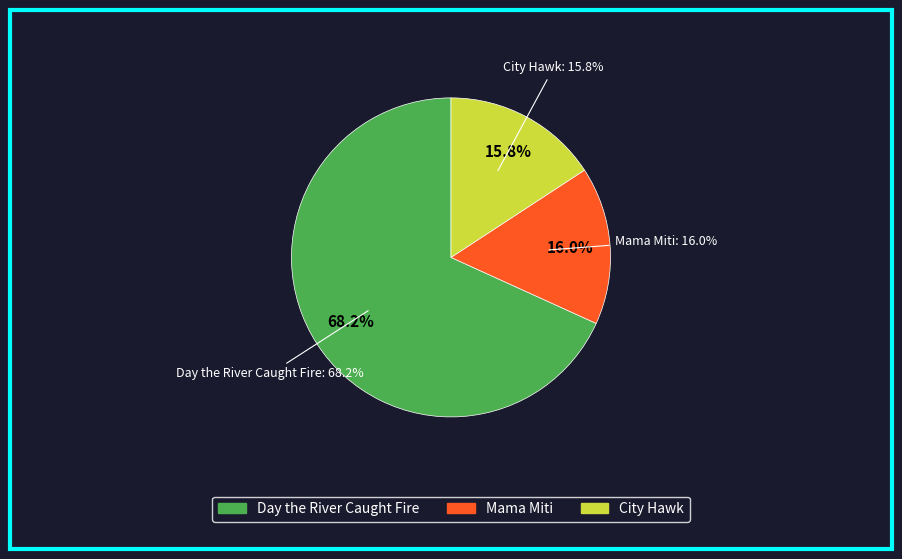

How many segments does this pie chart have?

3